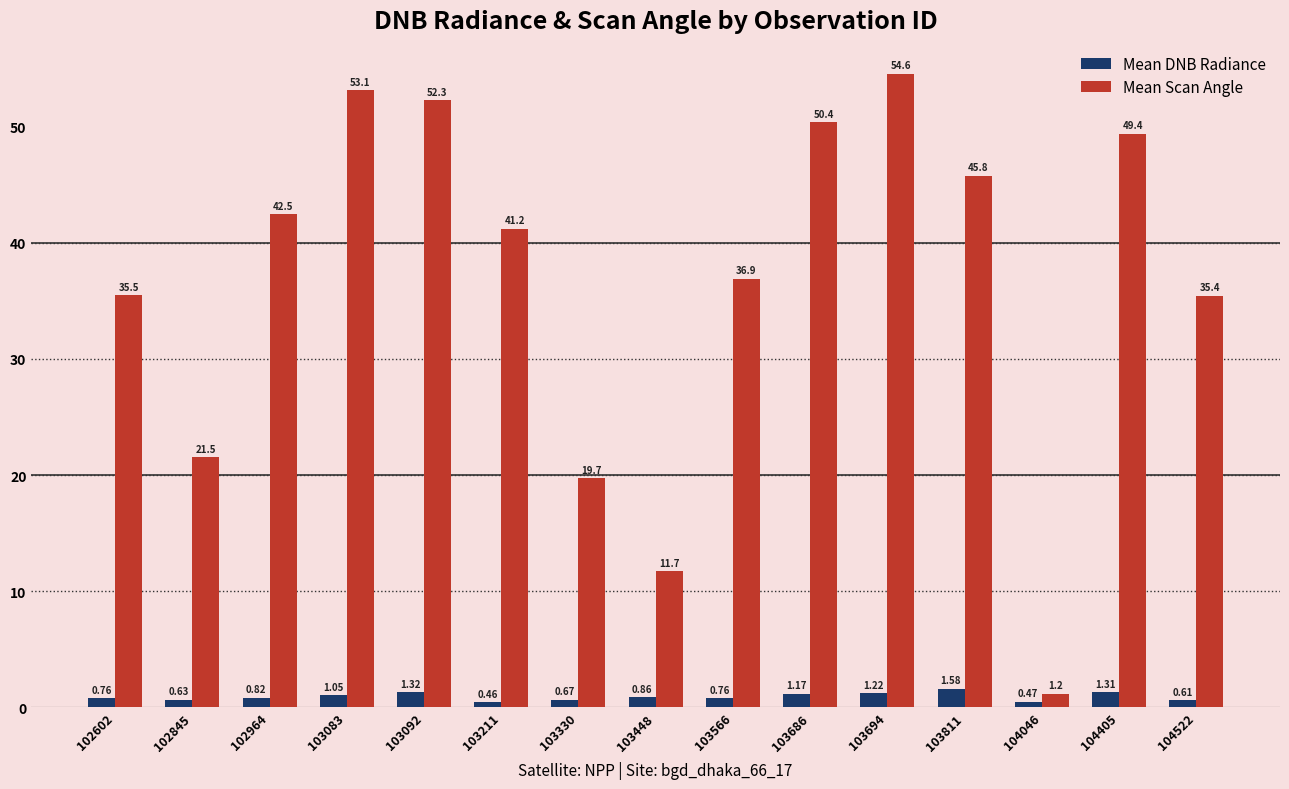

Count the number of categories in the chart.

15